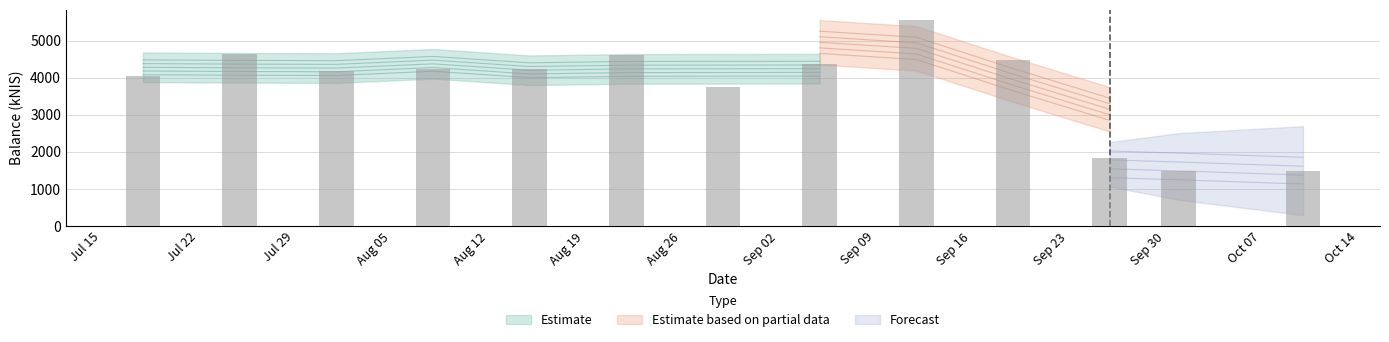

What is the difference between the values at 2024-09-12 and 2024-09-19?

1082.2